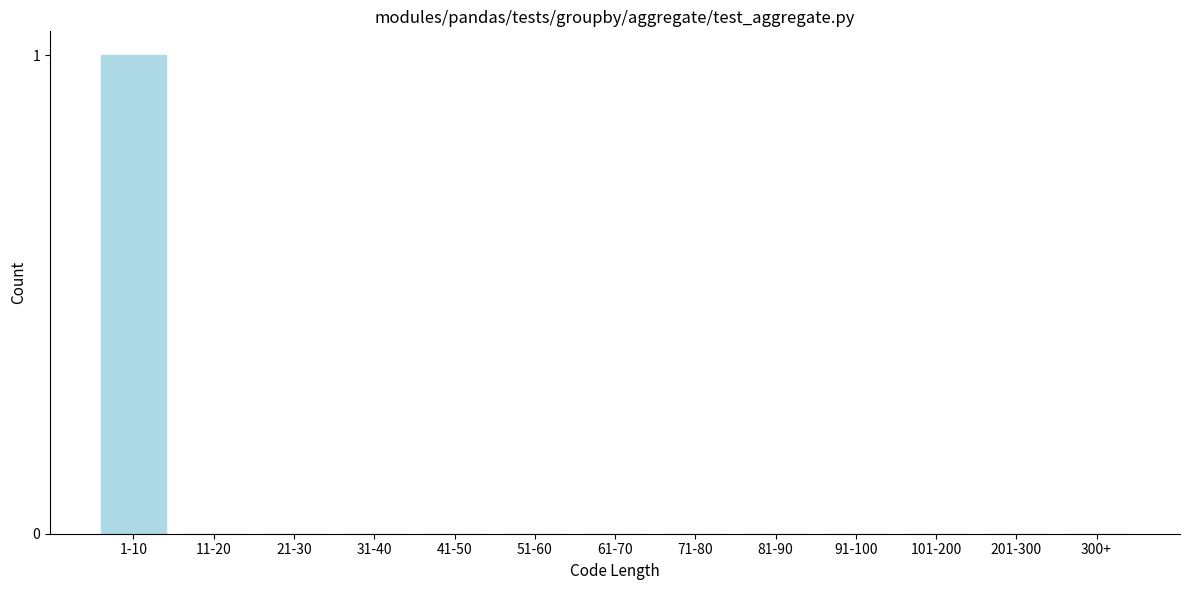

Reading left to right, extract all data points from this chart.

1-10=1	11-20=0	21-30=0	31-40=0	41-50=0	51-60=0	61-70=0	71-80=0	81-90=0	91-100=0	101-200=0	201-300=0	300+=0